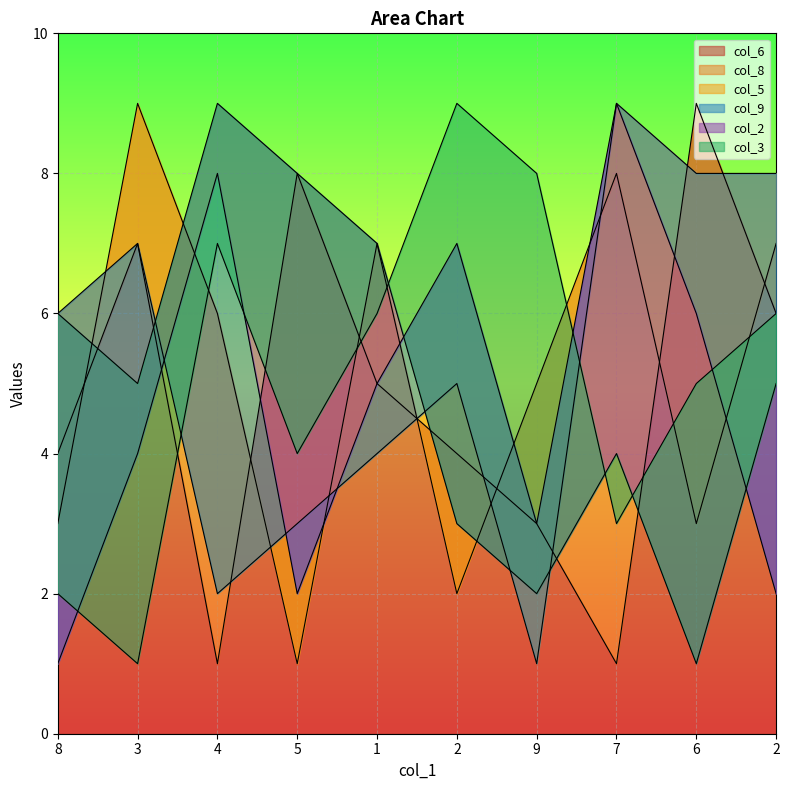

What is the difference between the col_6 values at 5 and 3?

1